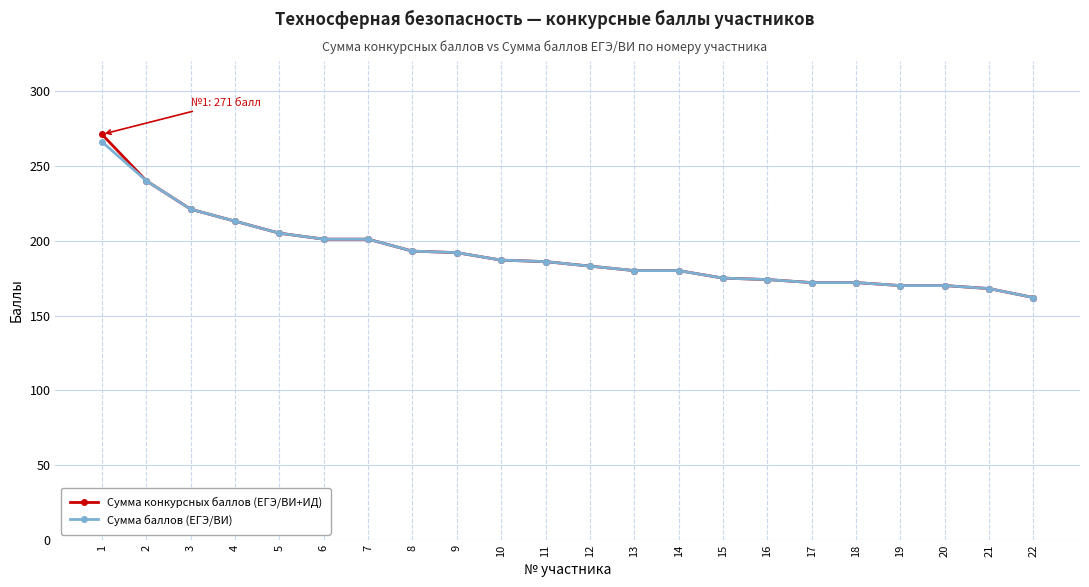

At which category is the sum across all series the highest?

1